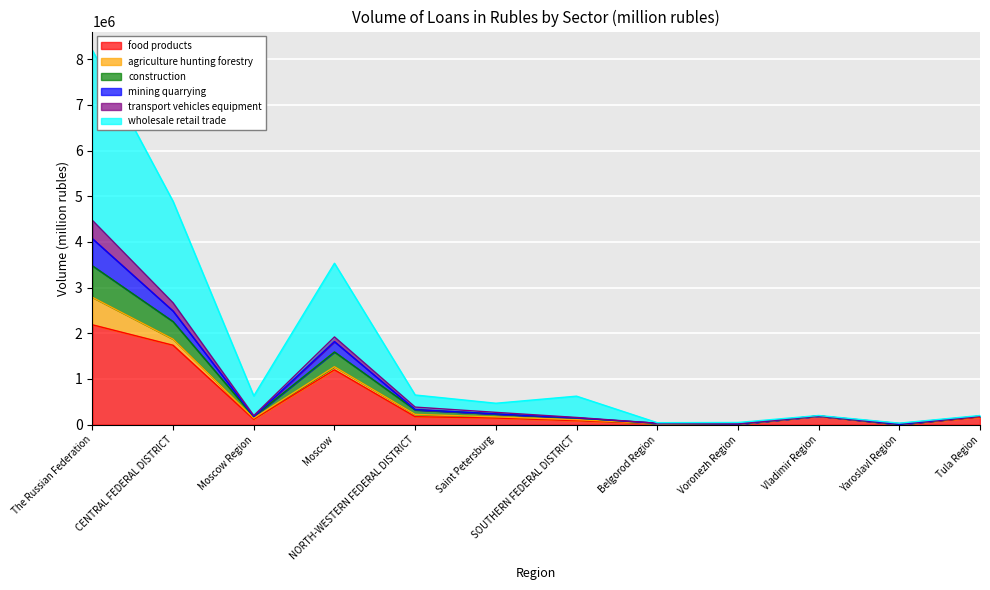

At which category is the sum across all series the highest?

The Russian Federation